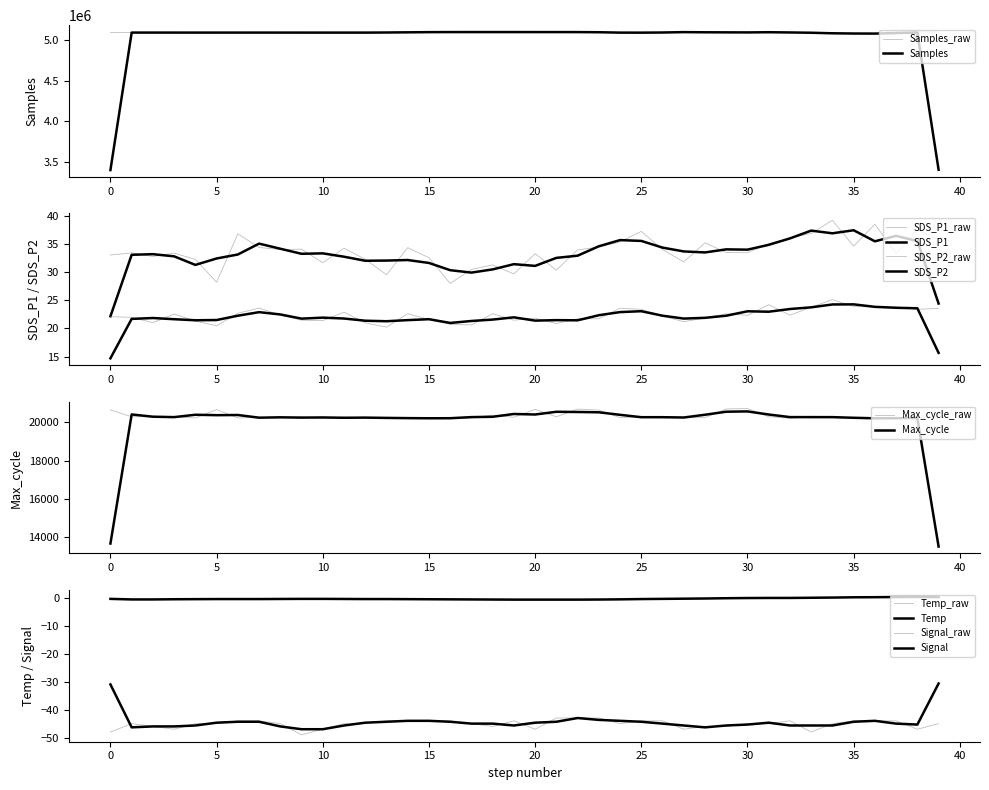

Read the Max_cycle_raw value at 15.

20202.0